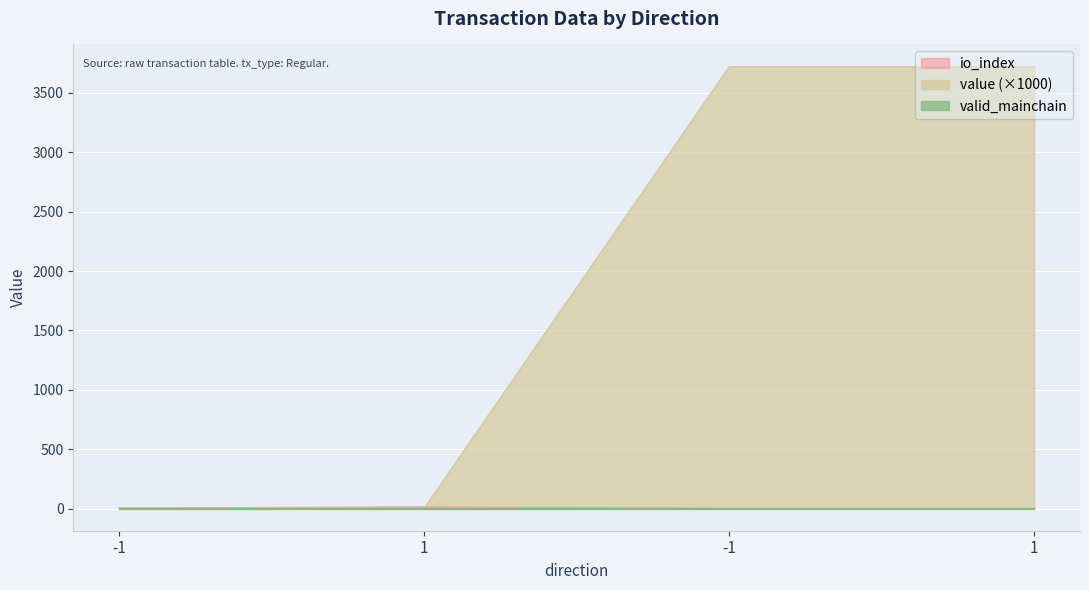

Between 1 and 1, which series saw the biggest shift?

value